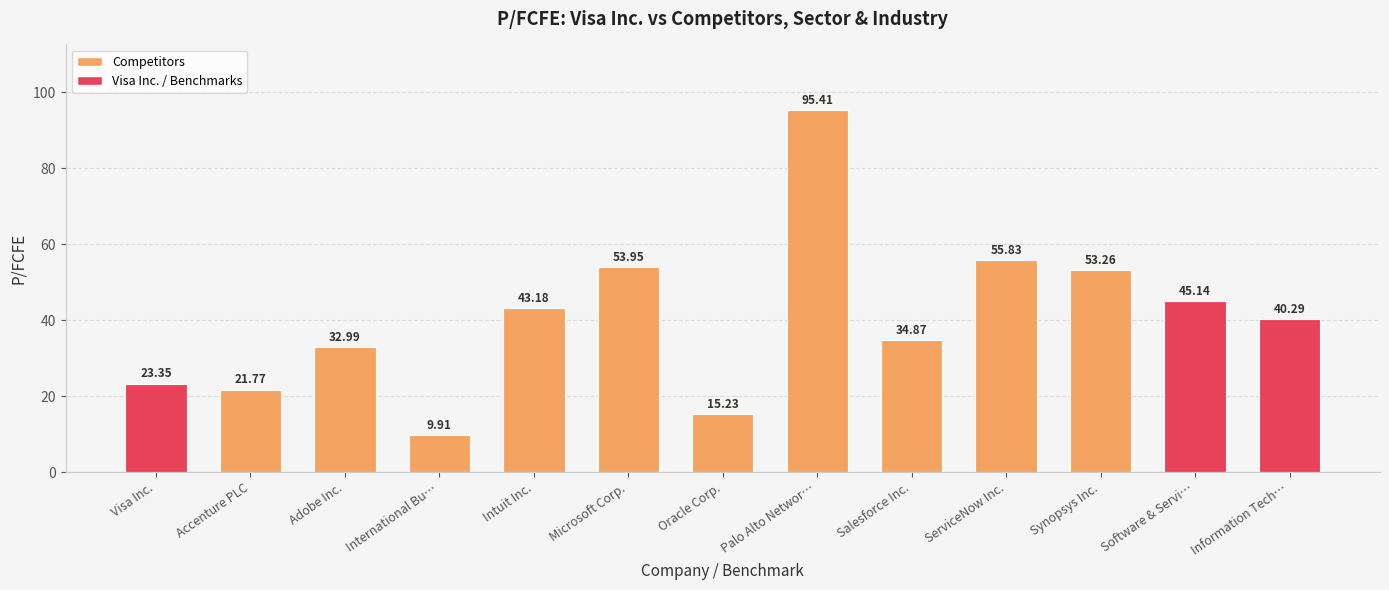

What is the value of the 11th bar from the left?

53.3